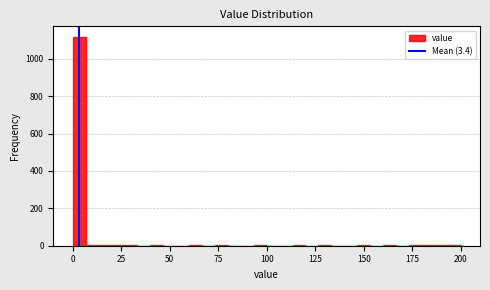

Around what value on the x-axis is the tallest bar? Give the approximate position of its centre, as read against the axis.

5